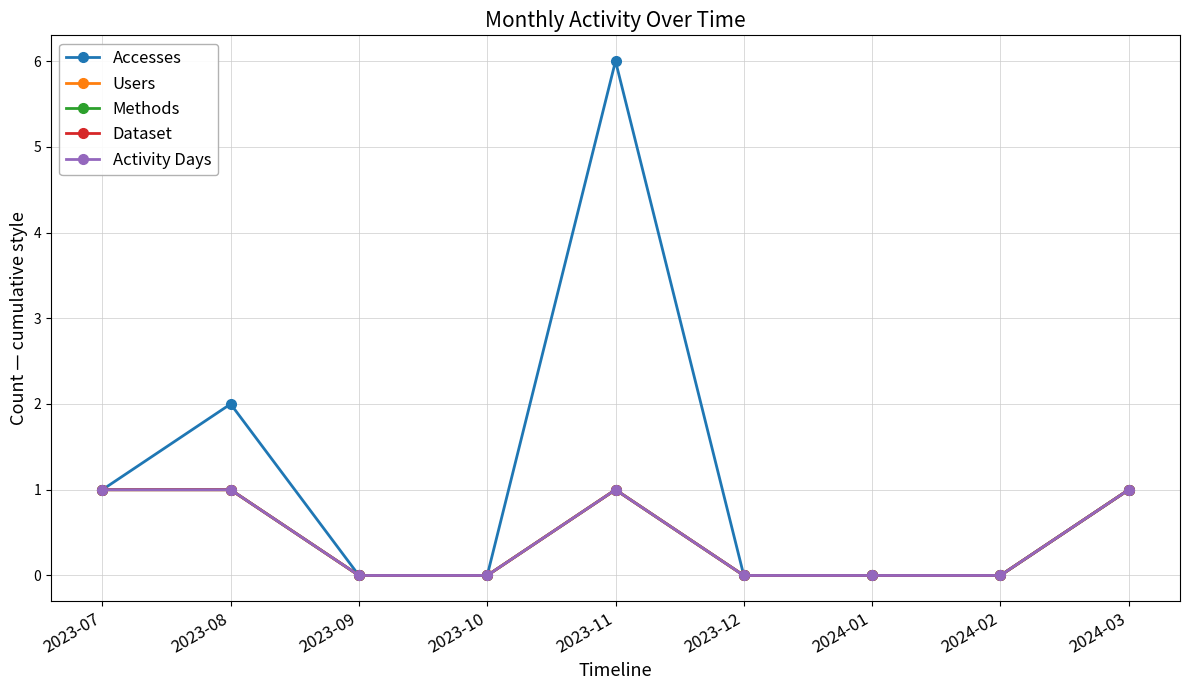

Which category has the highest value in the Methods series?

2023-07